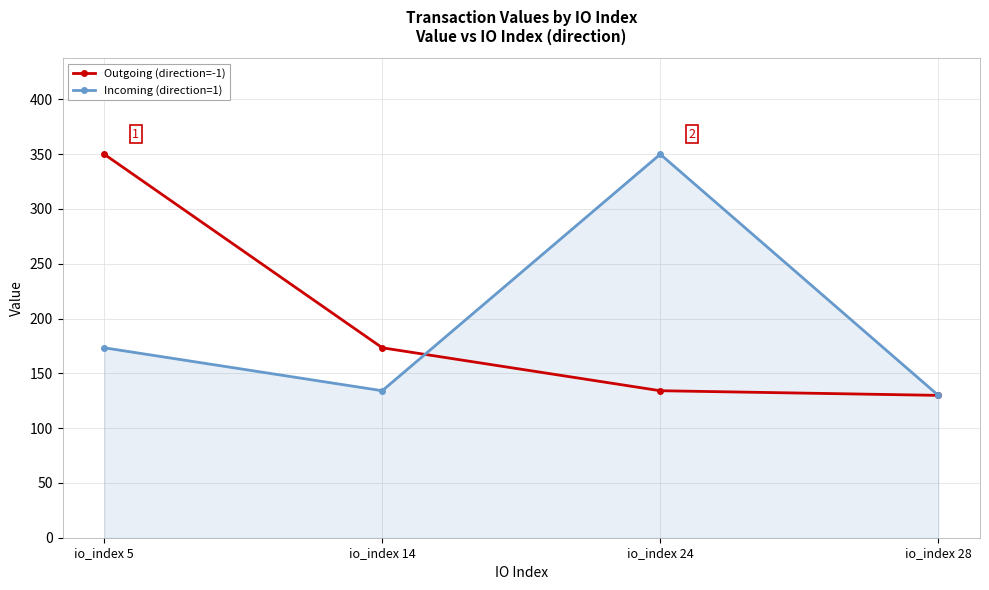

Reading left to right, transcribe all the data shown in this chart.

Outgoing (direction=-1): 349.9	173.3	134.1	129.9
Incoming (direction=1): 173.3	134.1	349.9	129.9